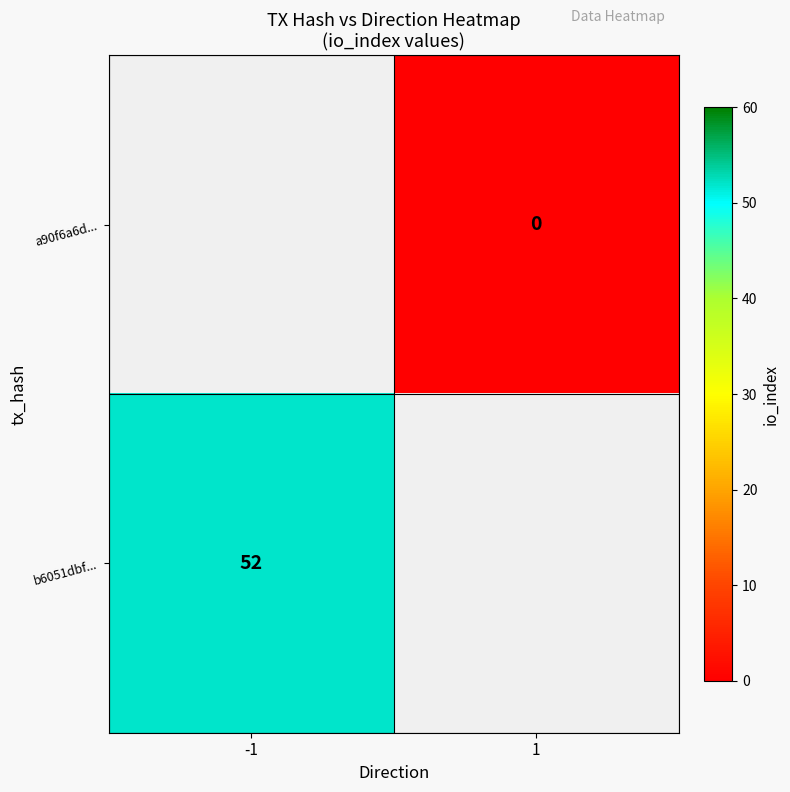

Is it true that b6051dbf... equals 89 at -1?

False